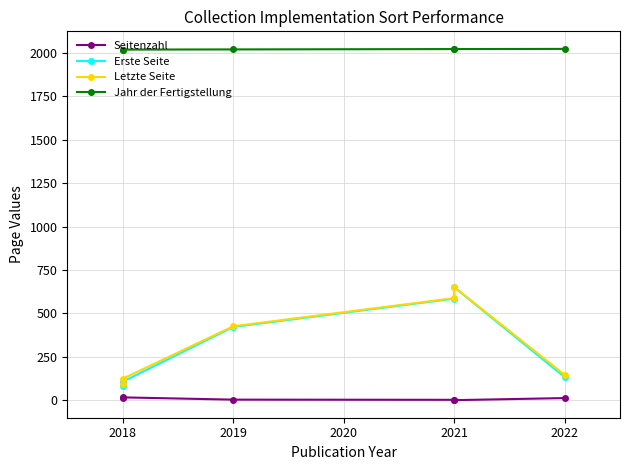

The value of Seitenzahl at 2018 is 3. True or false?

False